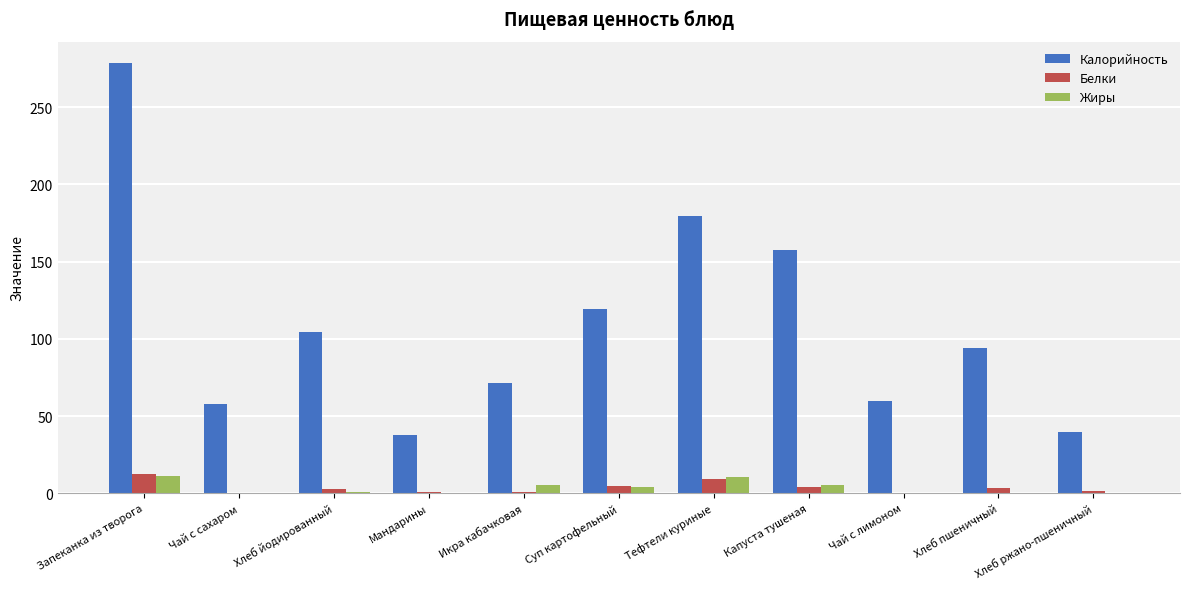

What value does the Жиры series have at Тефтели куриные?

10.9